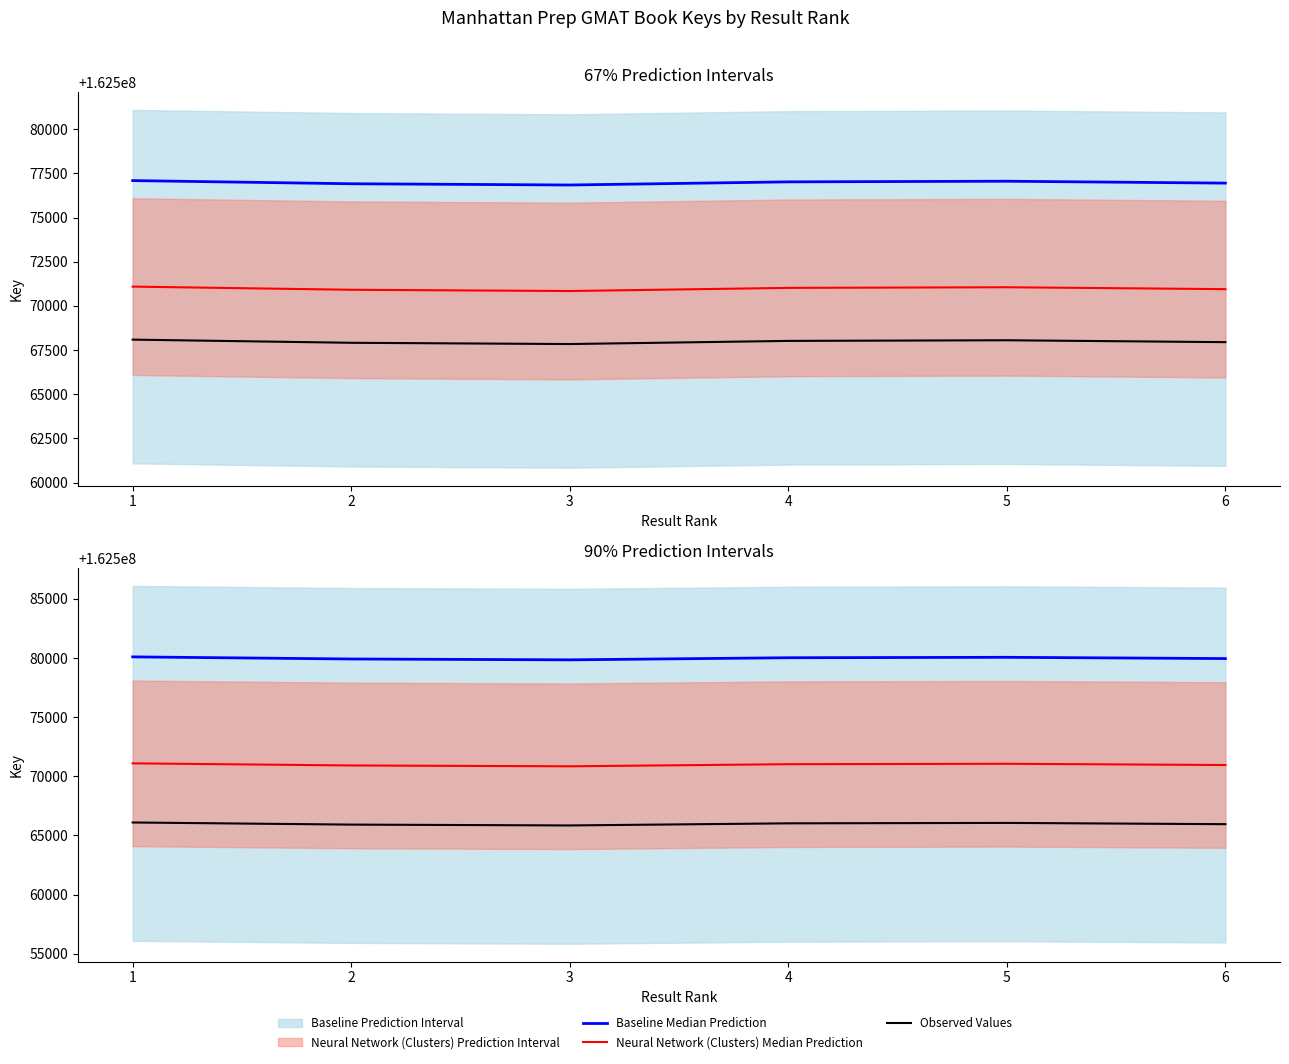

What is the total value across all series at 1?

487716730